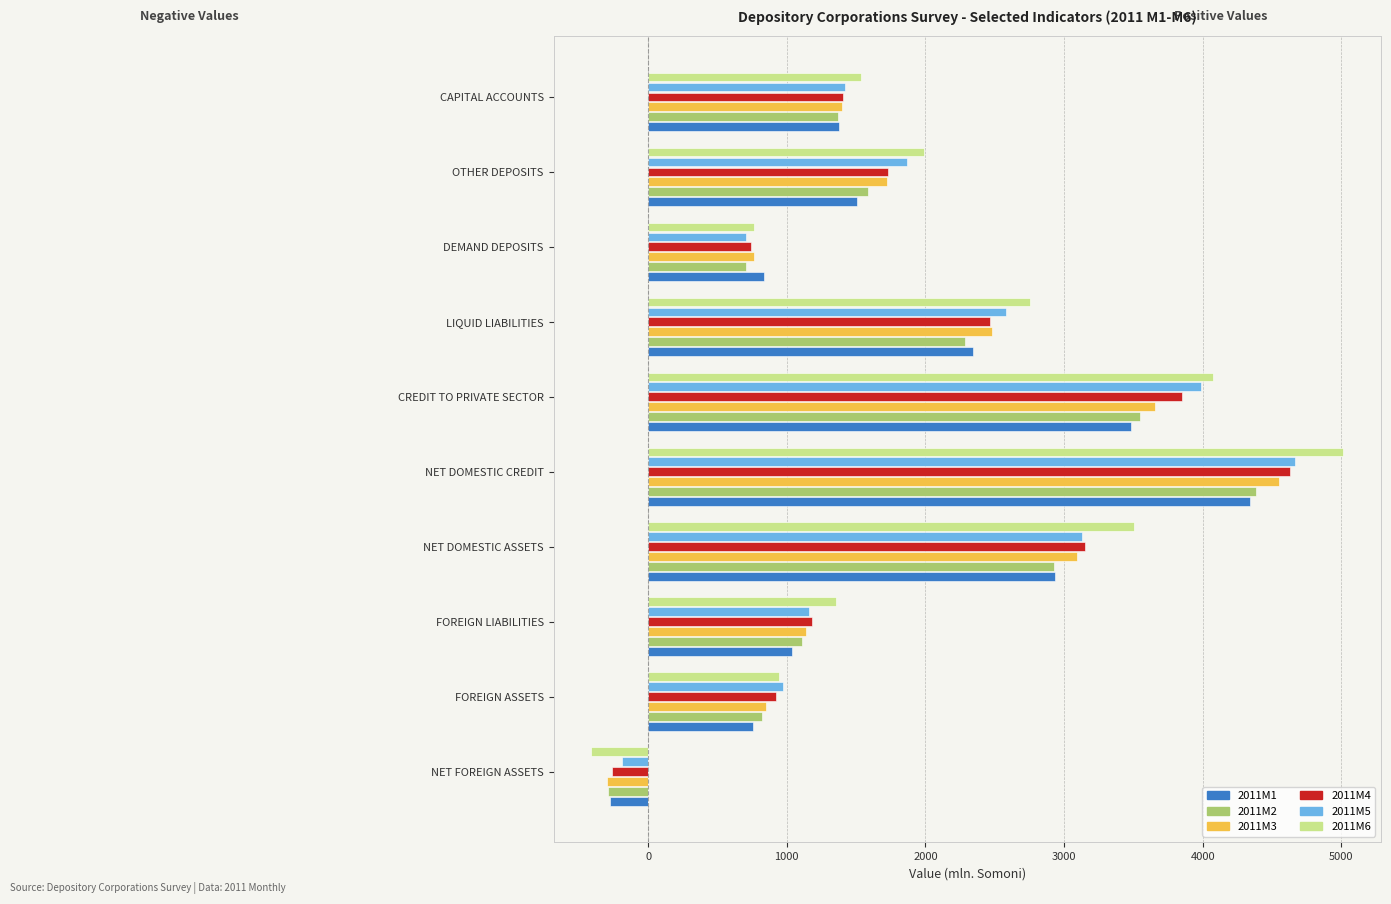

At FOREIGN LIABILITIES, list the series in order from largest to smallest.

2011M1, 2011M2, 2011M3, 2011M4, 2011M5, 2011M6